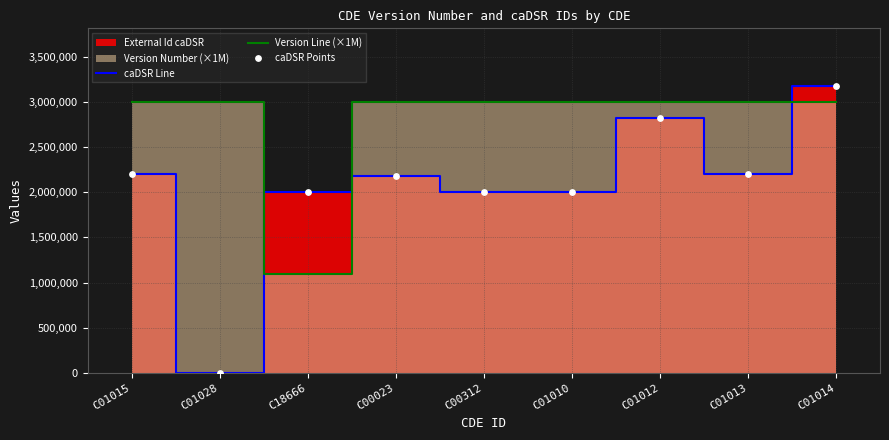

Which series has the largest total across all categories?

Version Line (×1M)